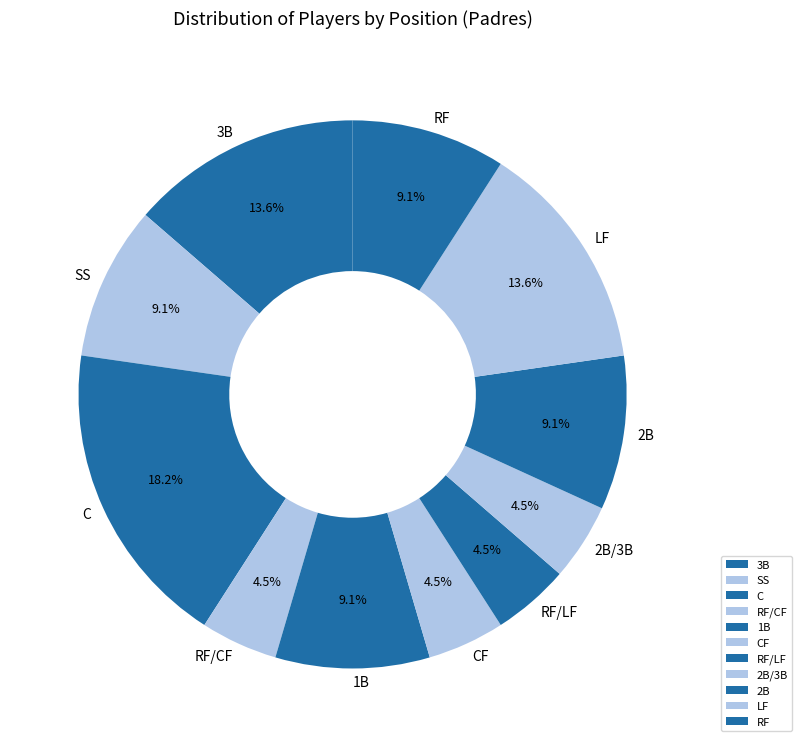

Approximately how many times larger is the value at 3B compared to RF?

1.5